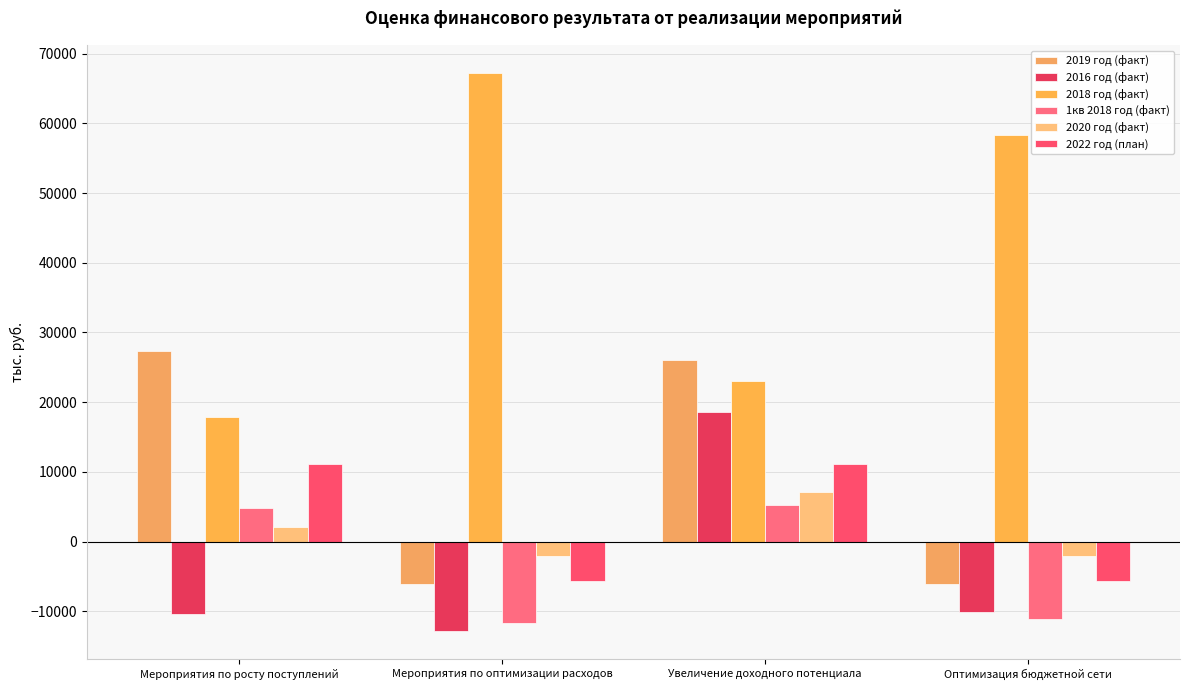

At which label is 2019 год (факт) closest to 10621?

Увеличение доходного потенциала